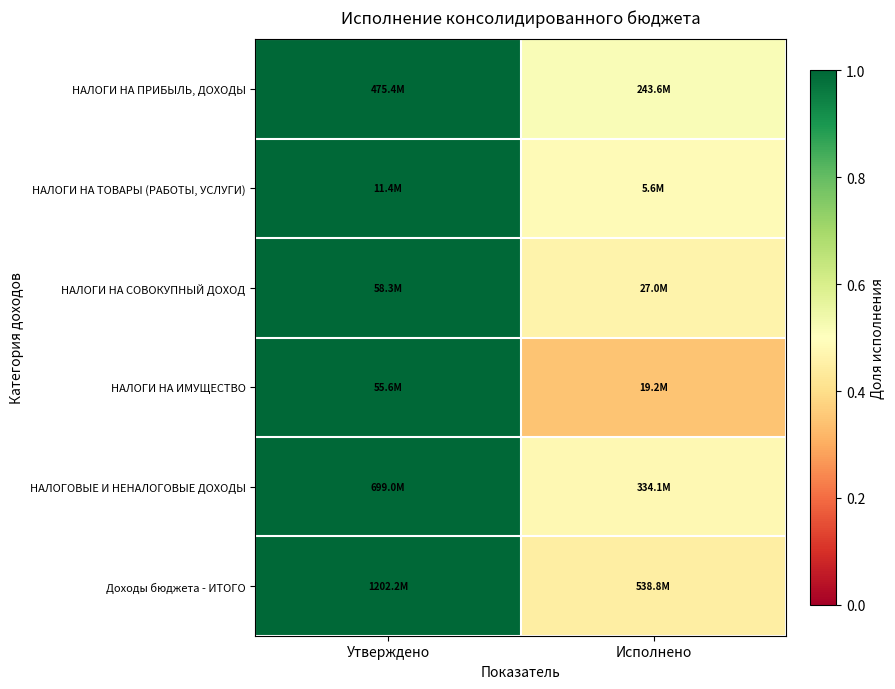

At which category does the chart reach its peak across all series?

Утверждено